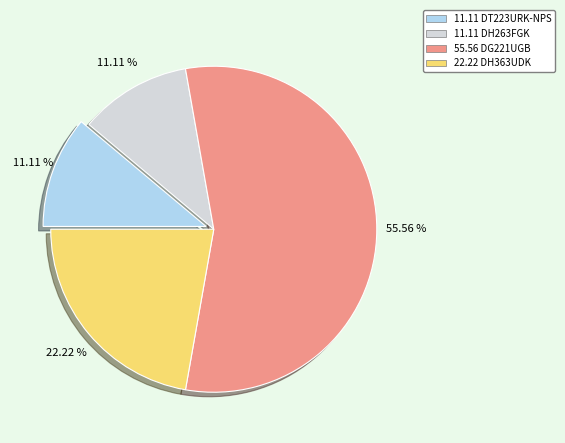

Is there any slice that represents more than half of the pie?

Yes